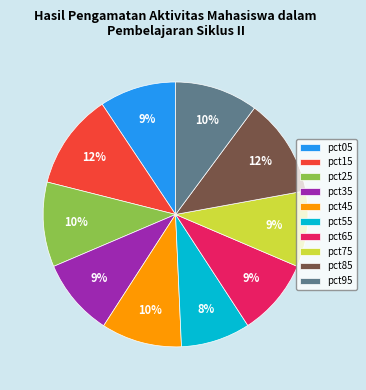

The pct85 slice represents 24% of the pie. True or false?

False